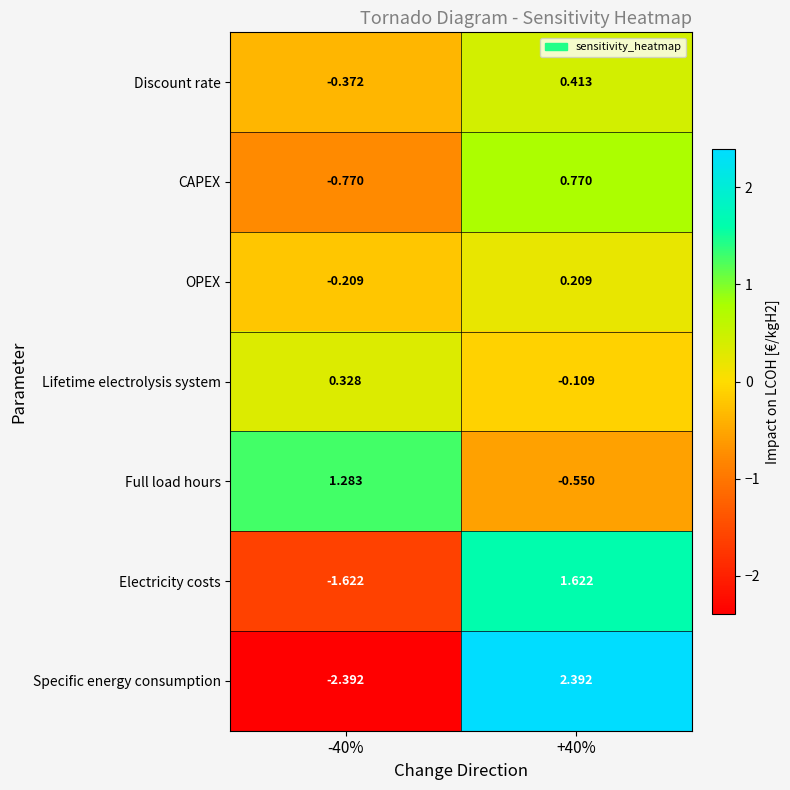

Which series changed the most between -40% and +40%?

Specific energy consumption